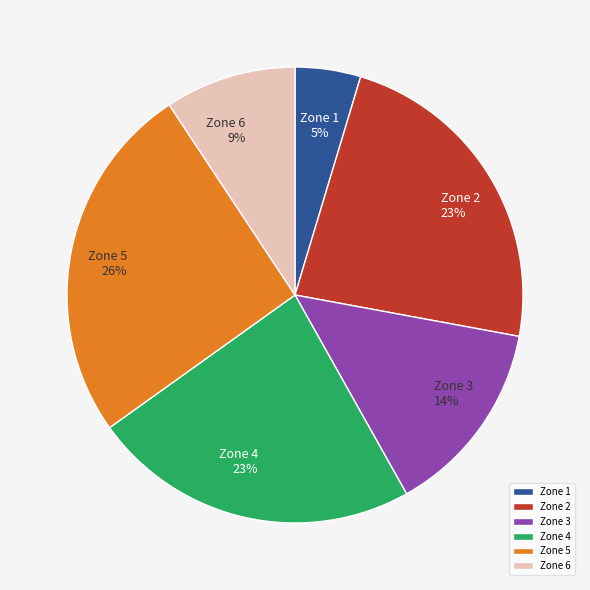

Which has a higher value, Zone 6 or Zone 1?

Zone 6